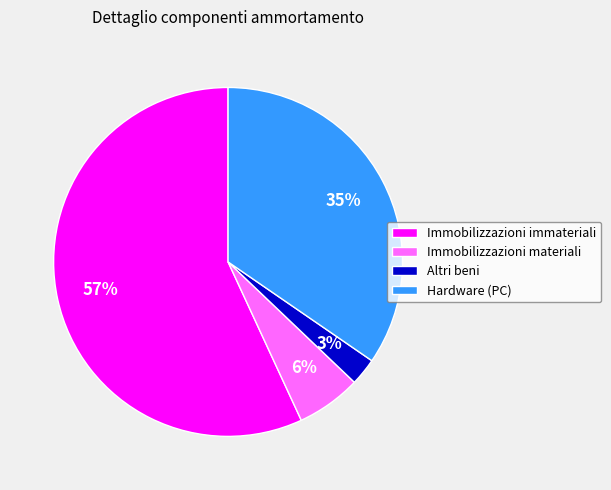

The Immobilizzazioni immateriali slice represents 57% of the pie. True or false?

True